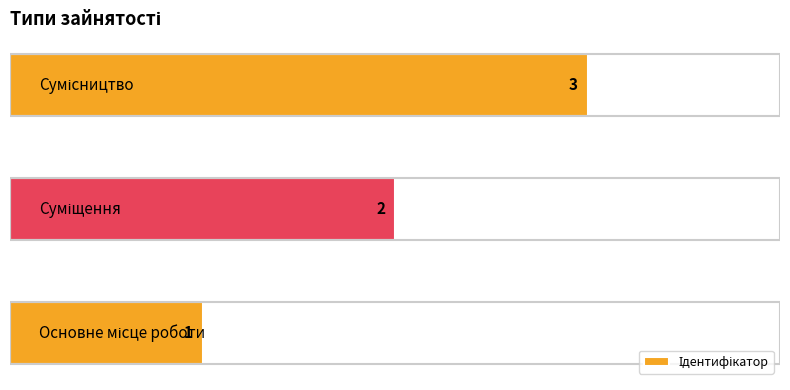

What is the maximum value shown in the chart?

3